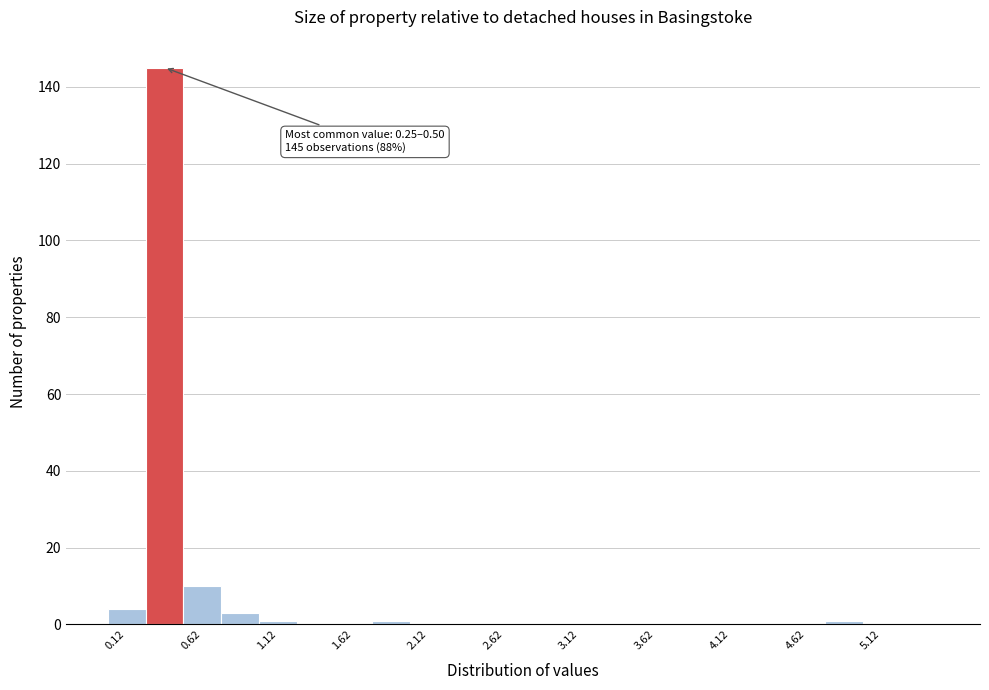

Over which range of the x-axis is the bar tallest?

0.25 to 0.50